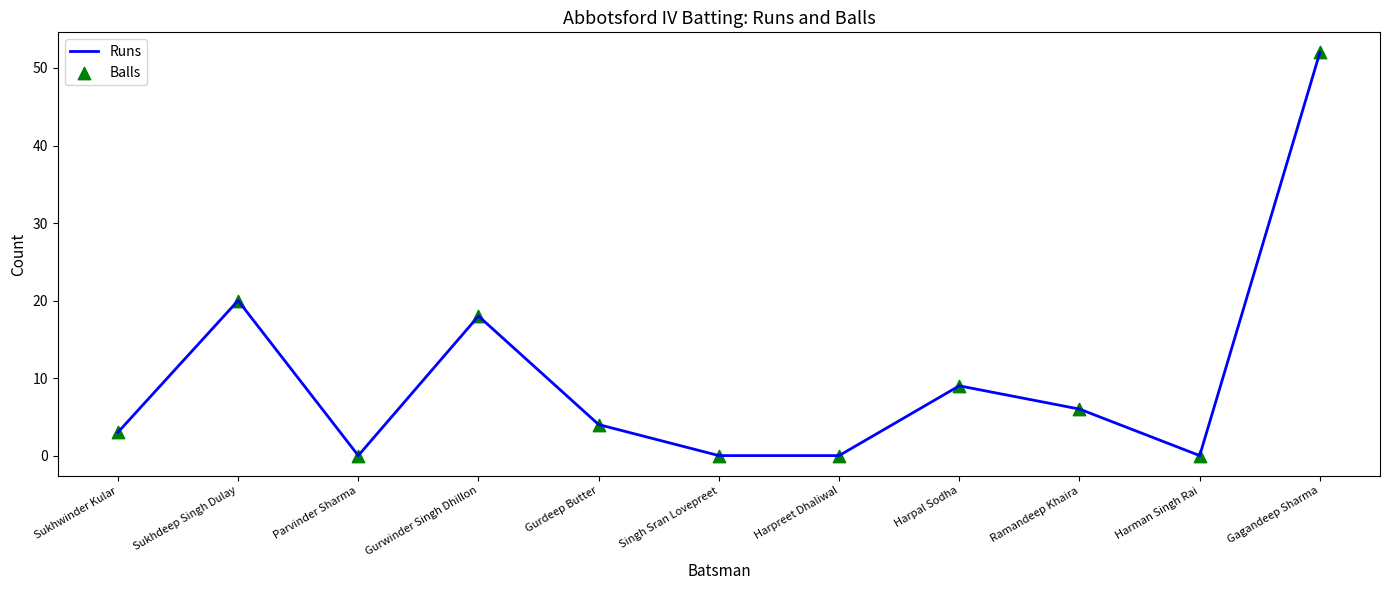

Between Gurdeep Butter and Gurwinder Singh Dhillon, which is larger?

Gurwinder Singh Dhillon